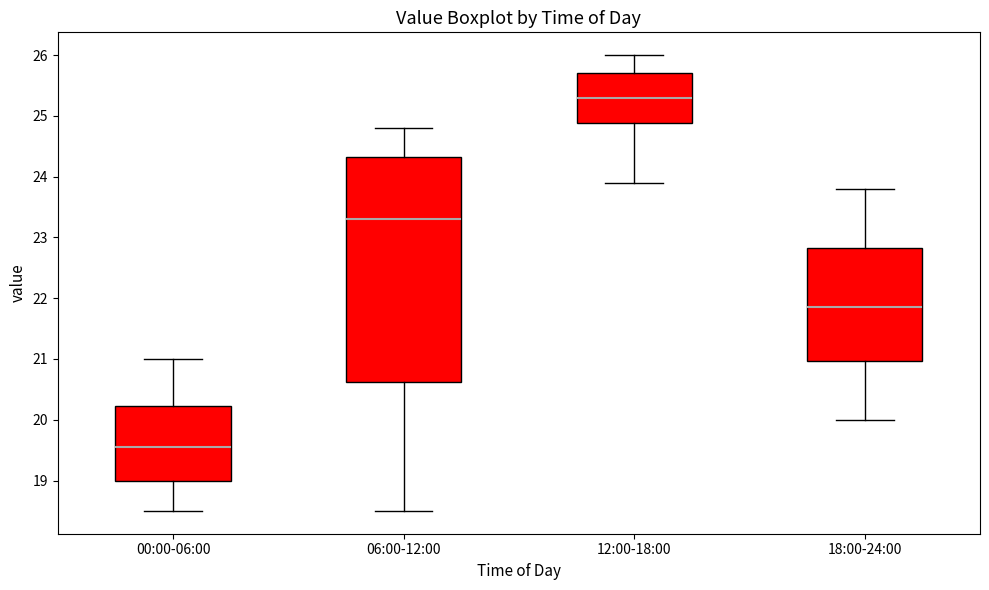

Reading left to right, transcribe this box plot: for each box, give where its median line is, the range the box spans, and where its two whiskers end, as read against the y-axis. The values are not printed on the chart, so give them approximately, as read against the axis.

00:00-06:00: median 19.6, box 19.0 to 20.2, whiskers 18.5 to 21.0
06:00-12:00: median 23.3, box 20.6 to 24.3, whiskers 18.5 to 24.8
12:00-18:00: median 25.3, box 24.9 to 25.7, whiskers 23.9 to 26.0
18:00-24:00: median 21.9, box 21.0 to 22.8, whiskers 20.0 to 23.8